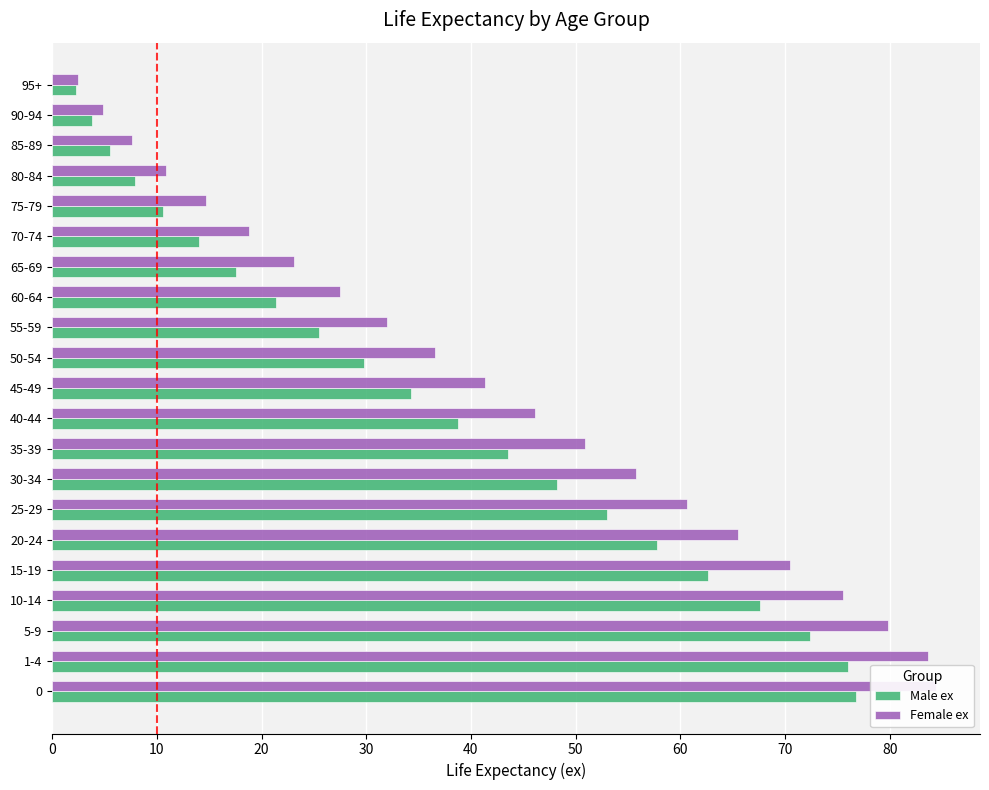

Which has a higher value, 20-24 or 30-34?

20-24